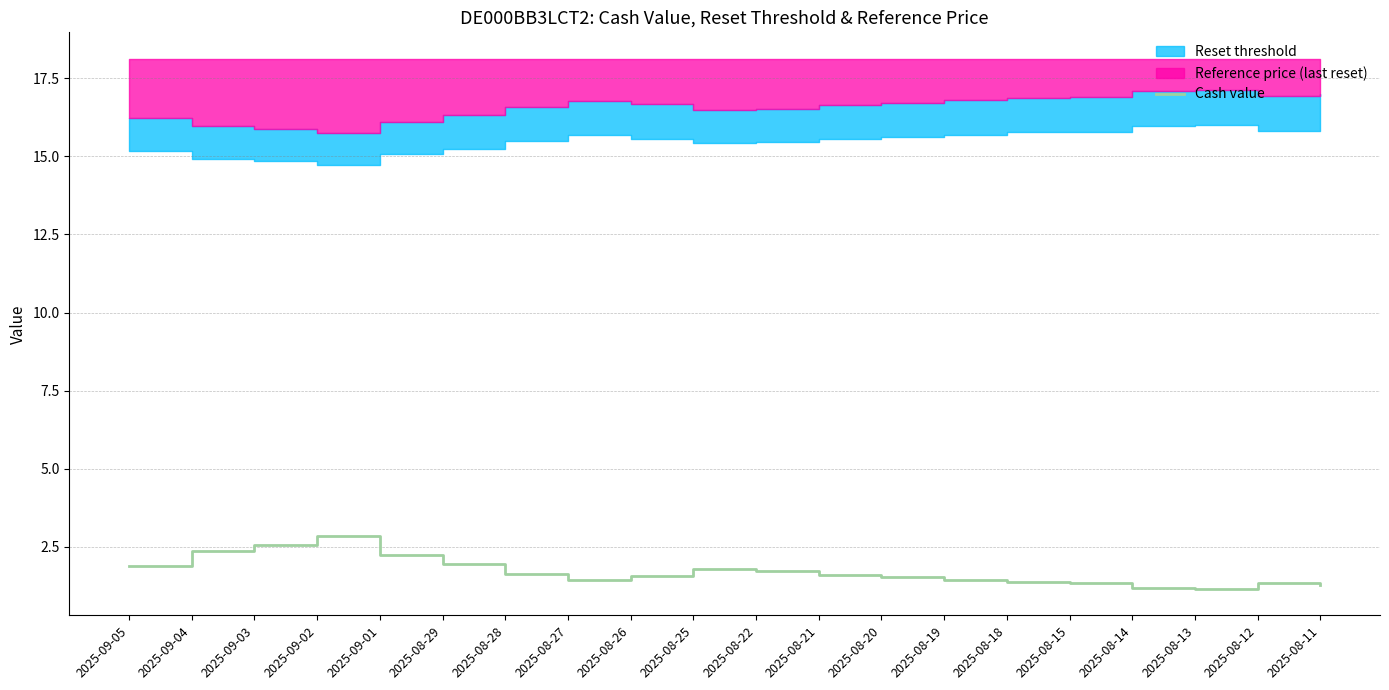

What is the change in value from 2025-09-03 to 2025-08-22?

-0.8